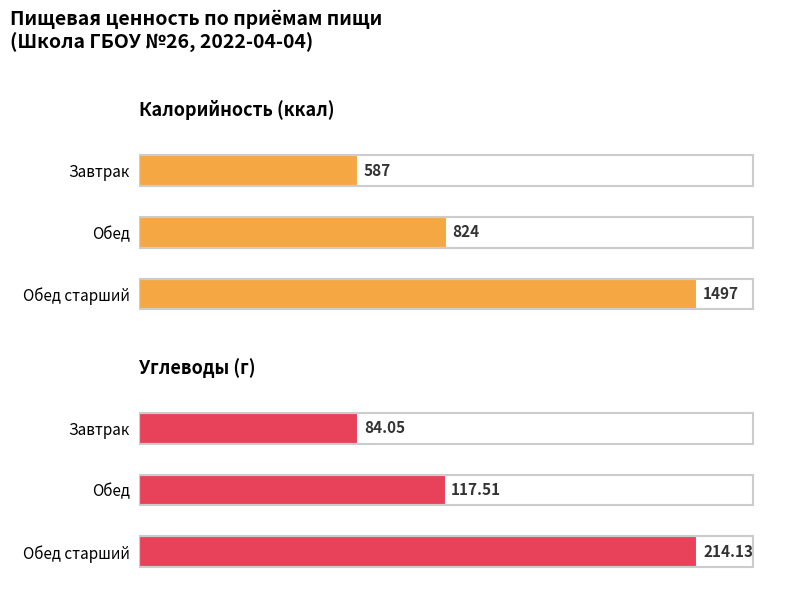

True or false: Углеводы has a value of 84.0 at Завтрак.

True